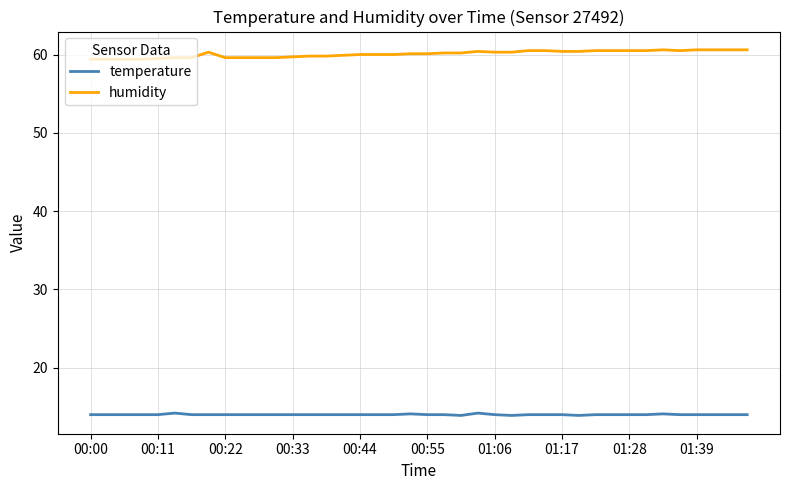

What is the difference between the maximum and minimum values in the humidity series?

1.2